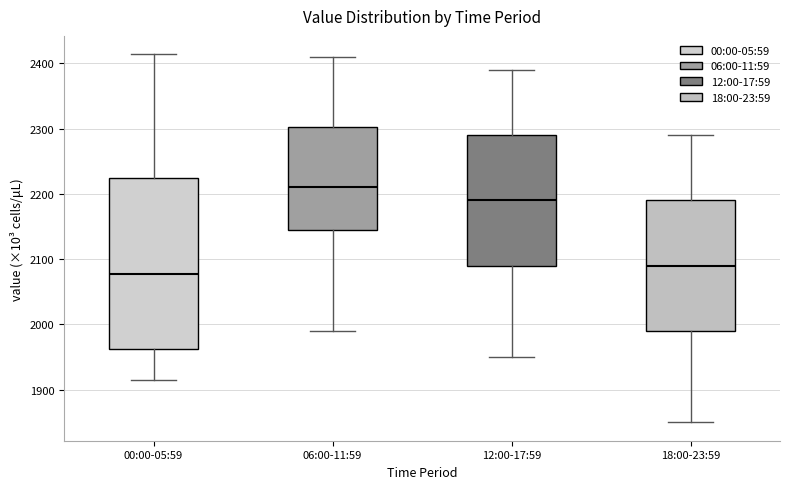

Which box is the tallest, from its lower edge to its upper edge?

00:00-05:59